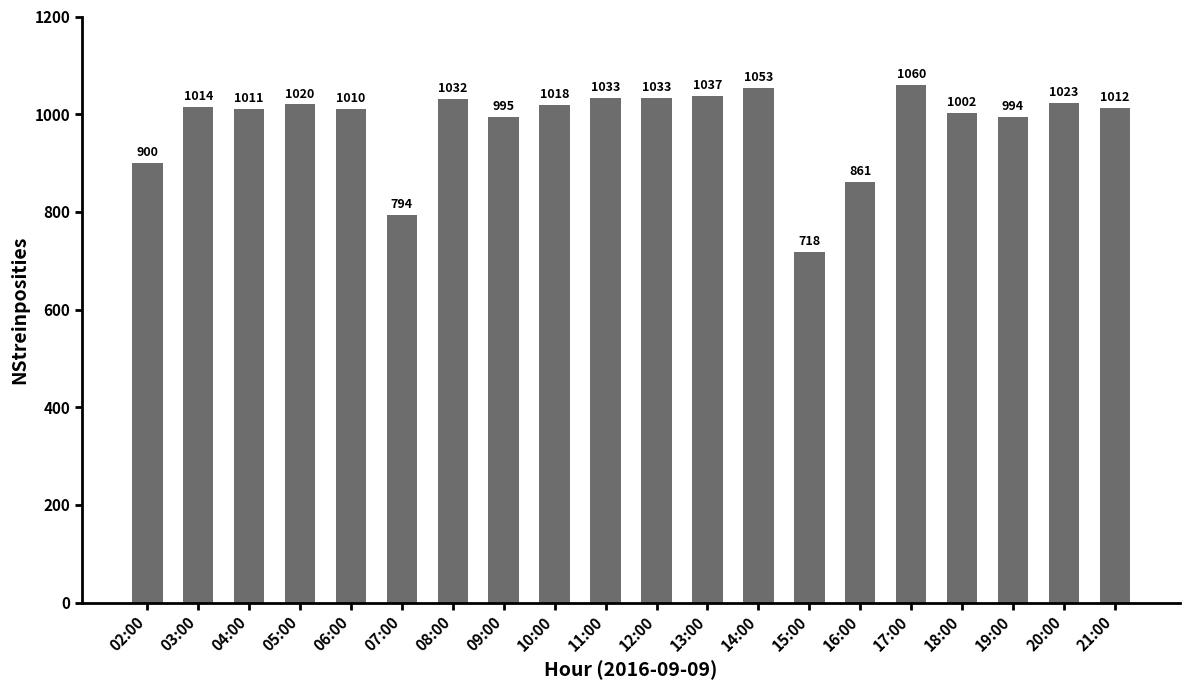

Does the chart contain any negative values?

No